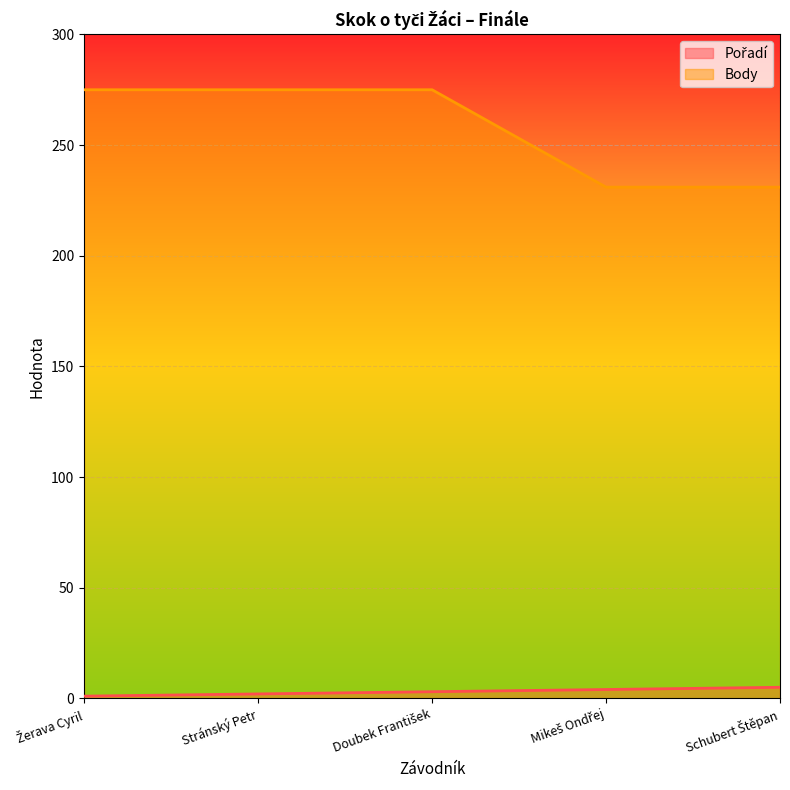

Rank the categories by Pořadí value from highest to lowest.

Schubert Štěpan, Mikeš Ondřej, Doubek František, Stránský Petr, Žerava Cyril